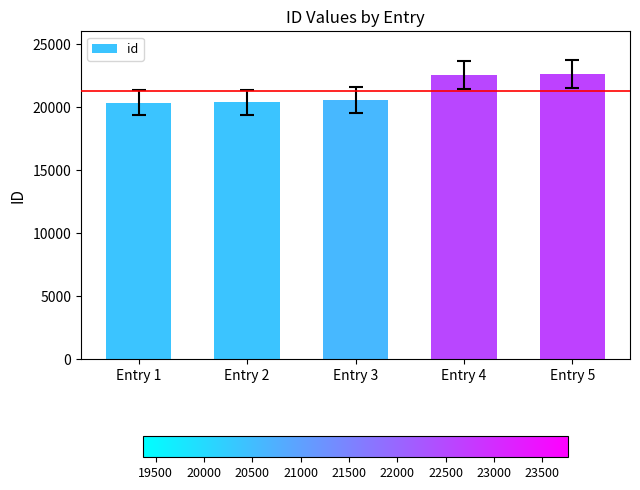

What is the maximum value shown in the chart?

22639